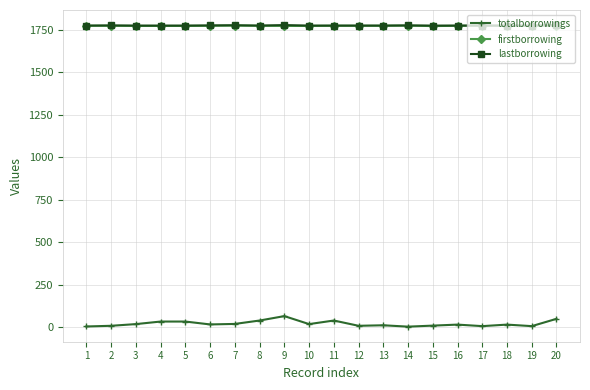

Is it true that totalborrowings equals 48 at 20?

True